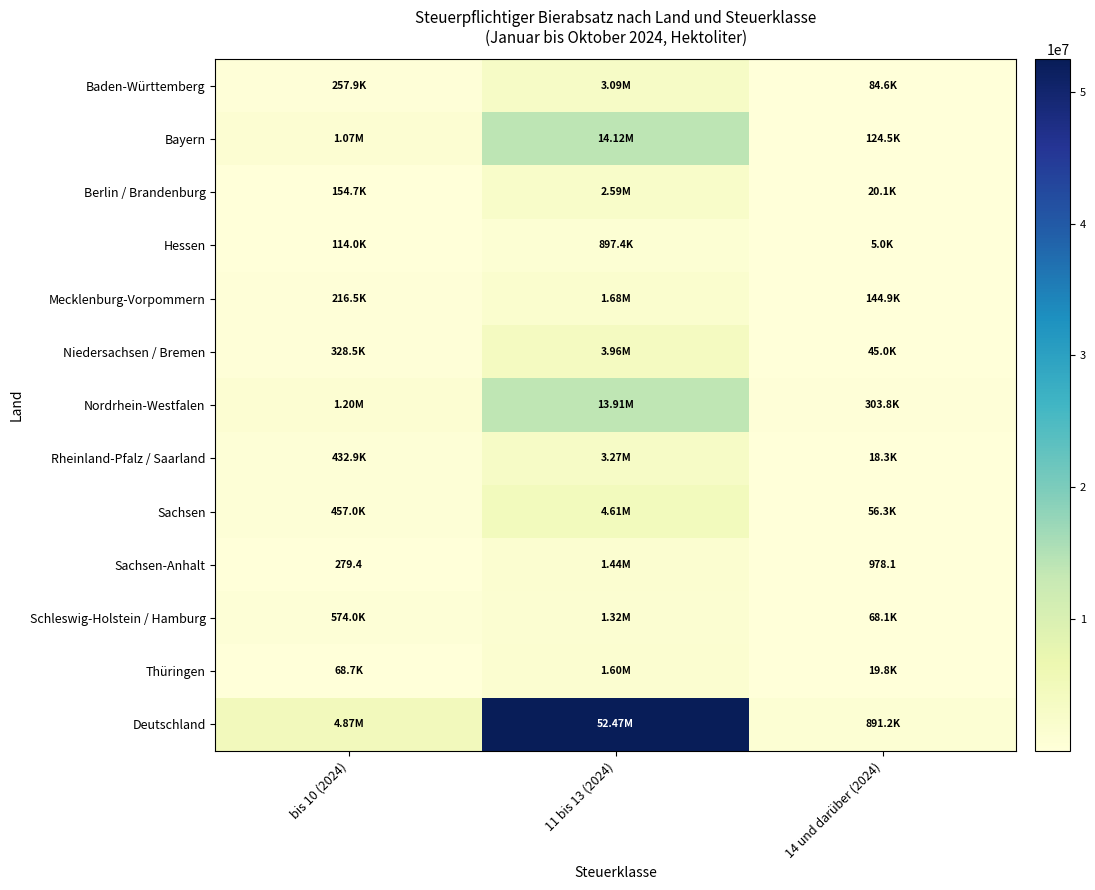

What is the total value across all series at bis 10 (2024)?

9735830.7